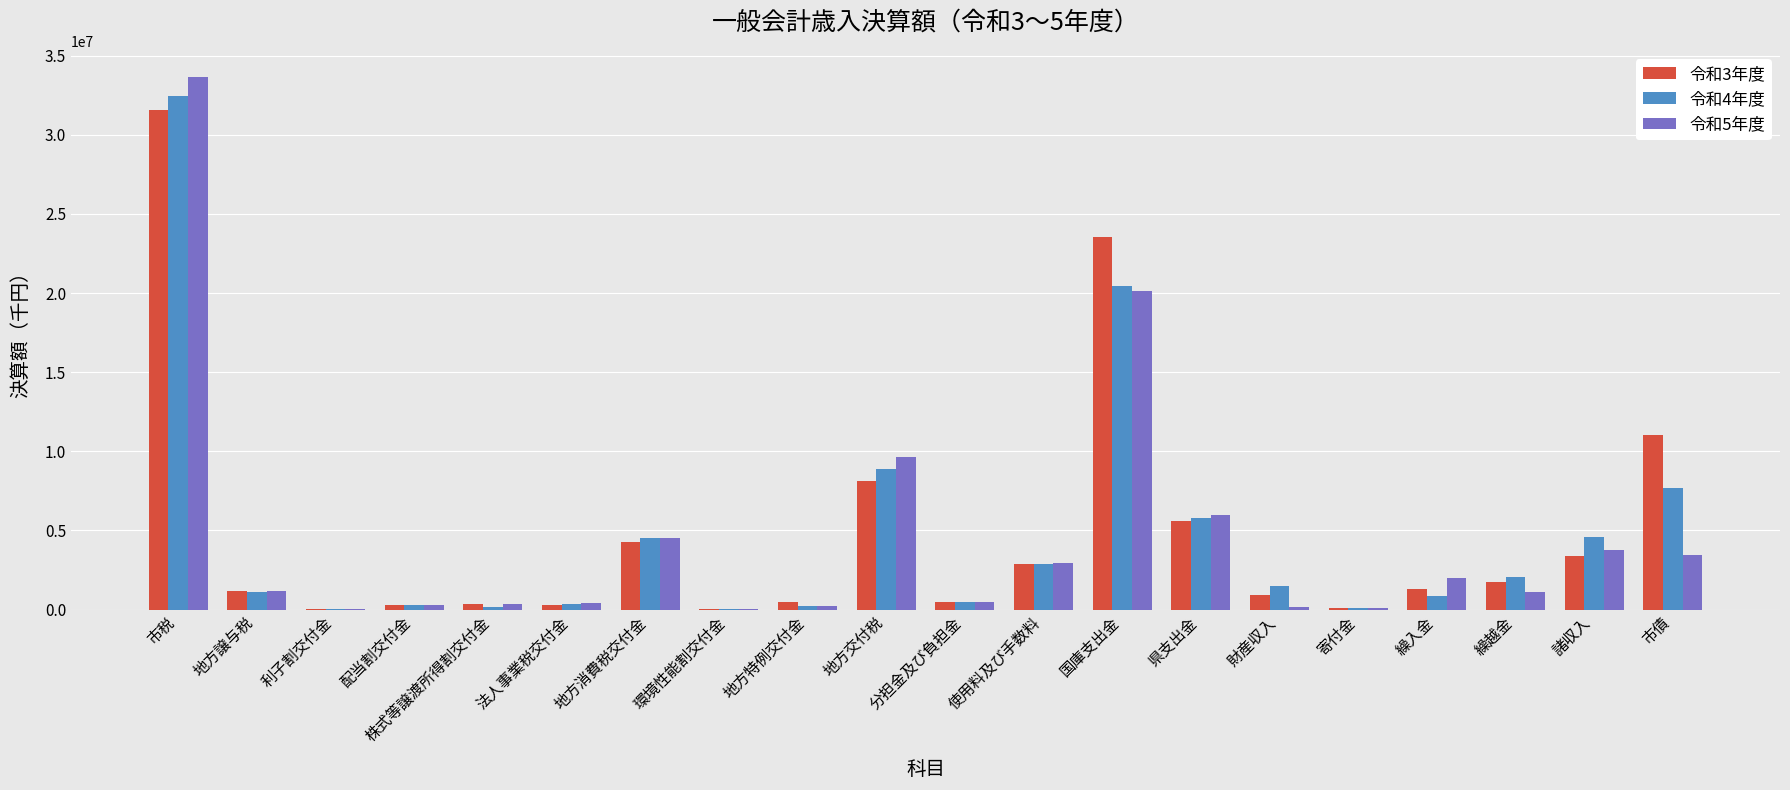

What is the highest value of the 令和4年度 series?

32431066